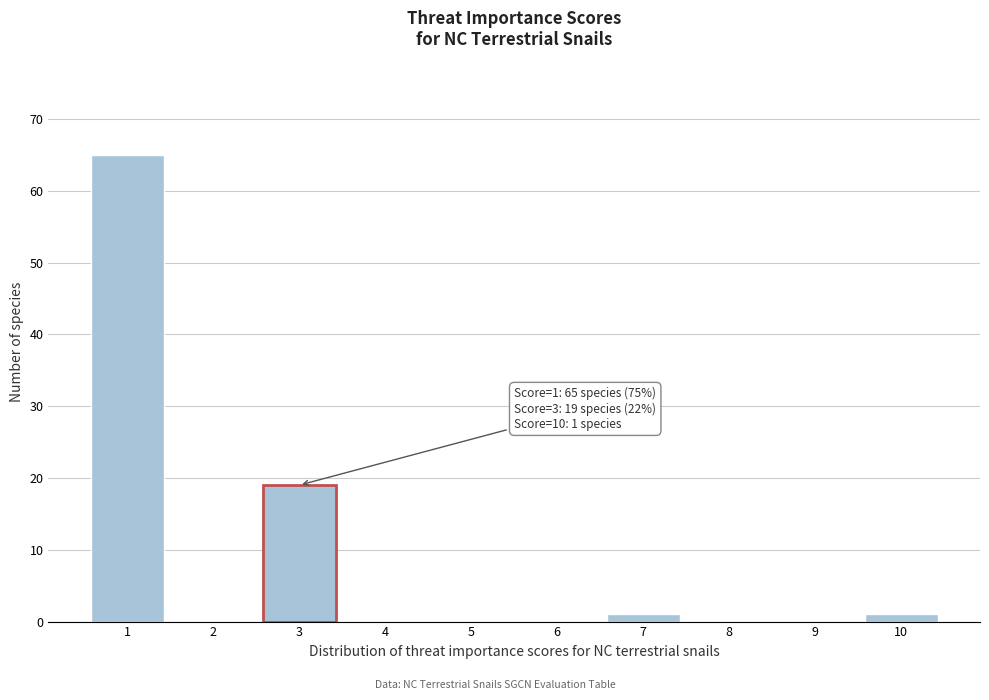

Over which range of the x-axis is the bar tallest?

0.5 to 1.5